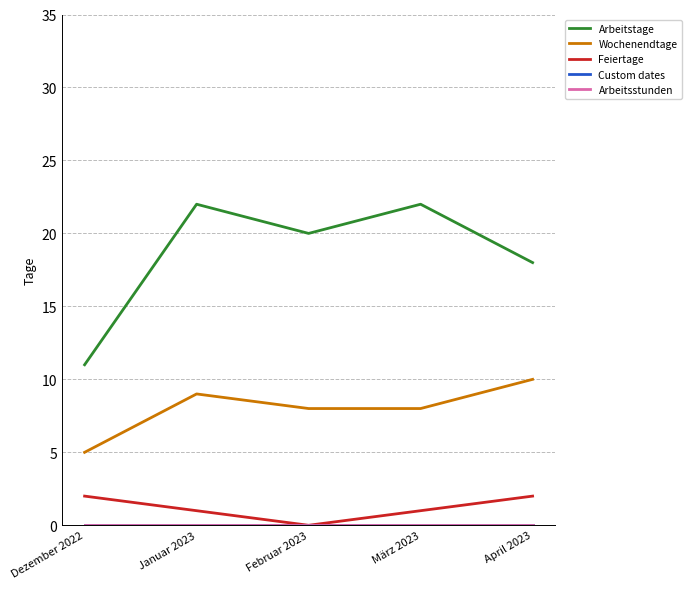

Does the chart have visible grid lines?

Yes